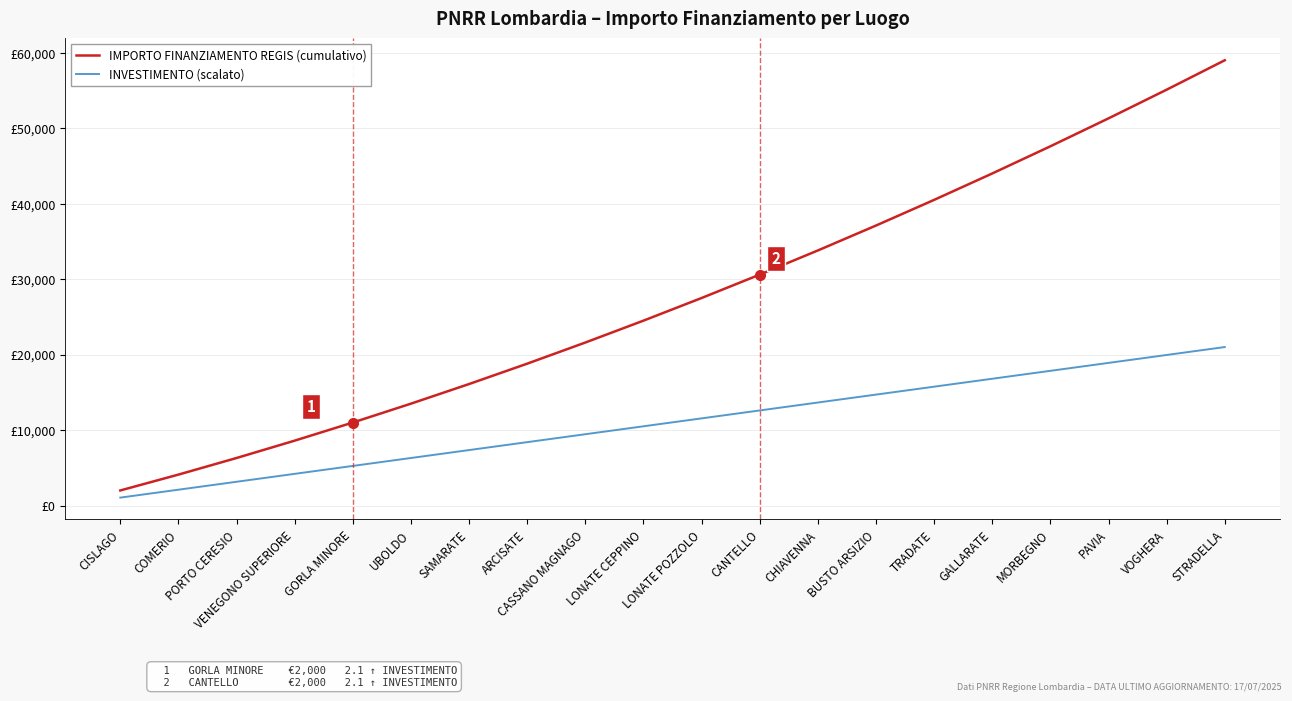

Rank the series by their maximum value, from highest to lowest.

IMPORTO FINANZIAMENTO REGIS (cumulativo), INVESTIMENTO (scalato)